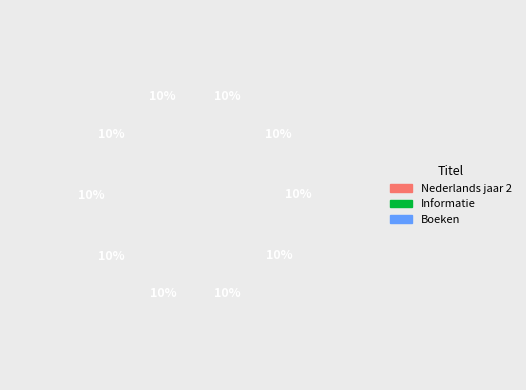

How many slices are in this pie chart?

10